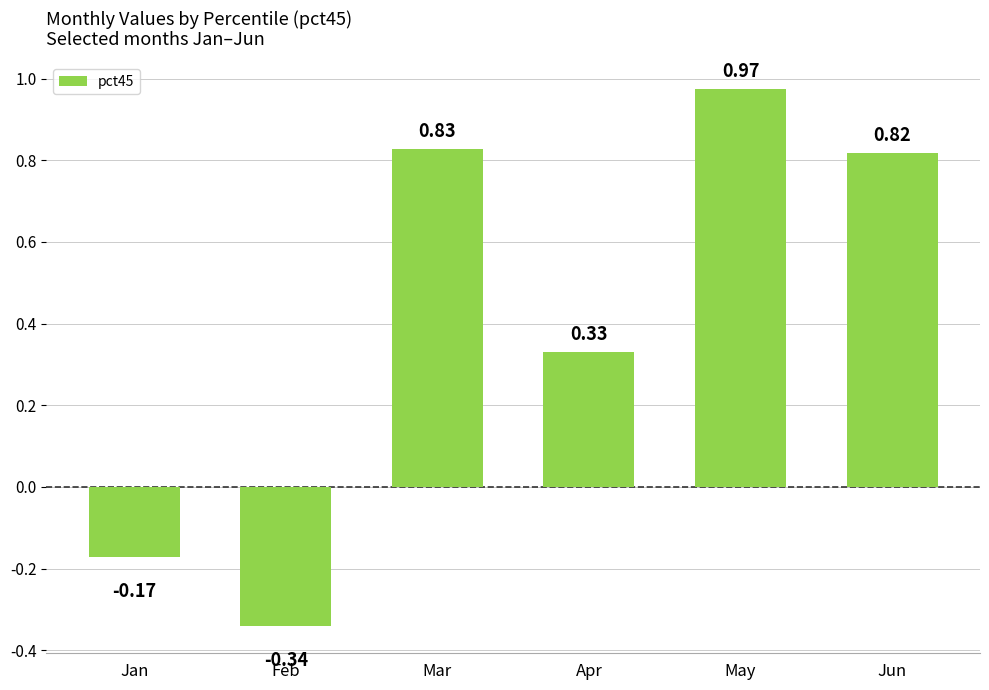

Which label corresponds to the smallest value in the chart?

Feb